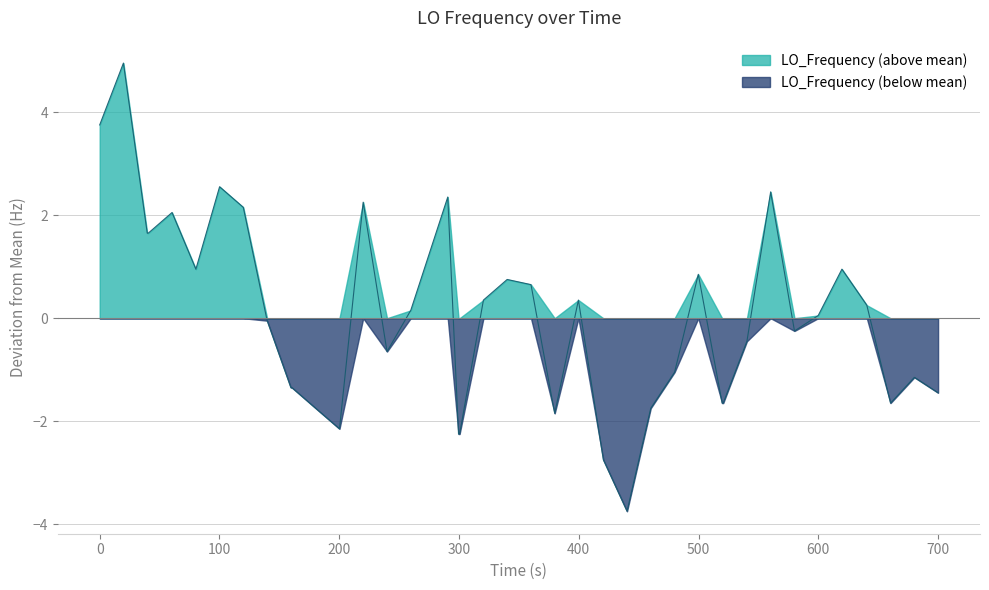

Does the chart have visible grid lines?

Yes